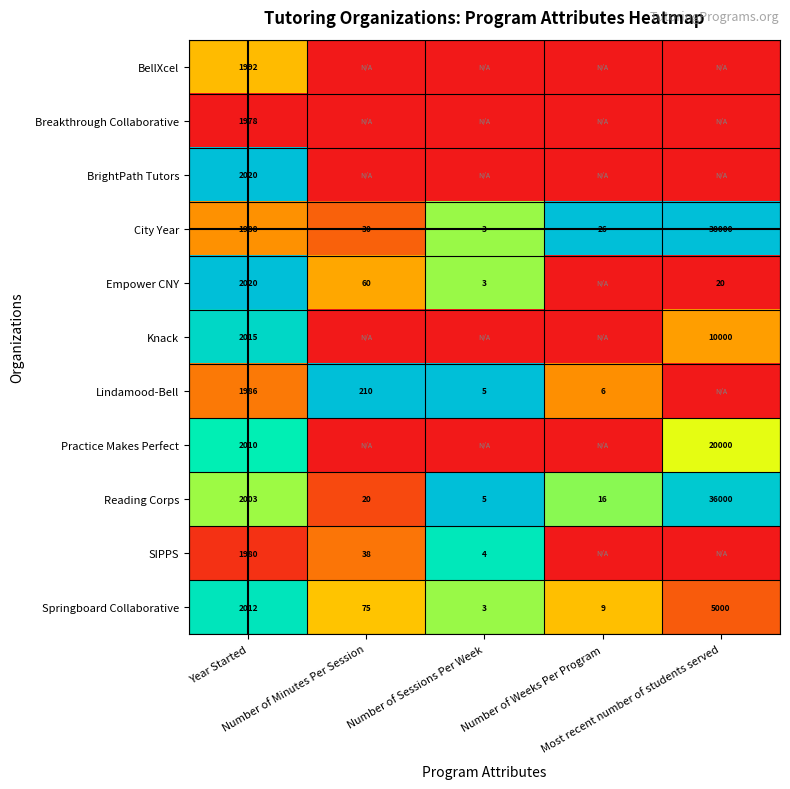

What is the lowest value of the Reading Corps series?

5